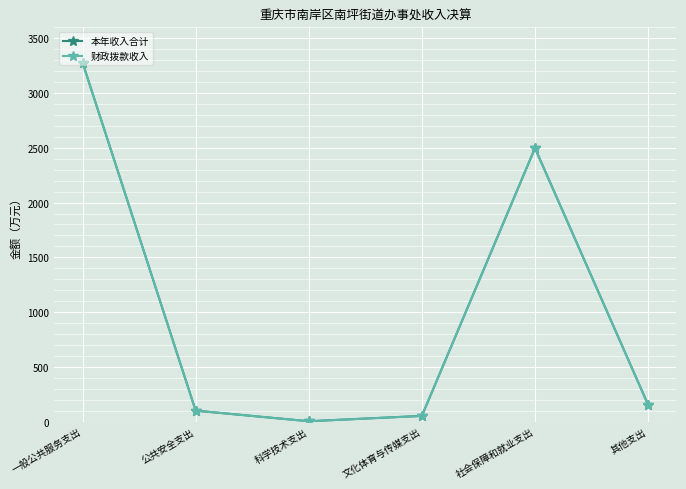

At which category does the chart reach its minimum across all series?

科学技术支出